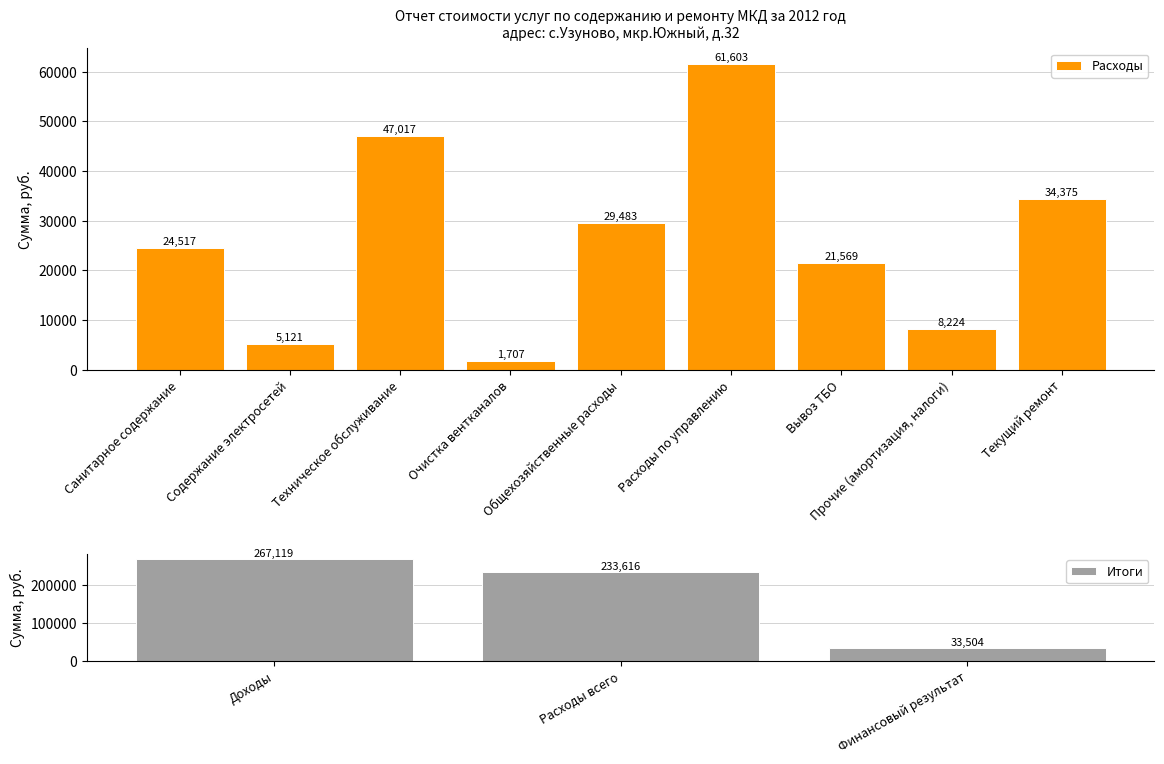

Which has a higher value, Текущий ремонт or Техническое обслуживание?

Техническое обслуживание